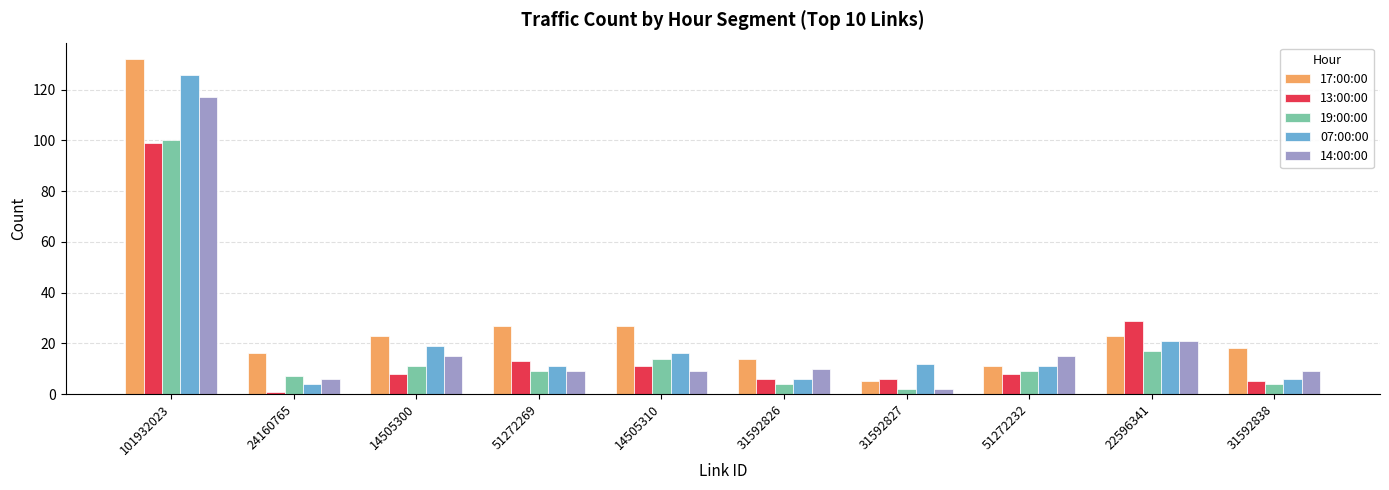

True or false: 13:00:00 has a value of 29 at 22596341.

True